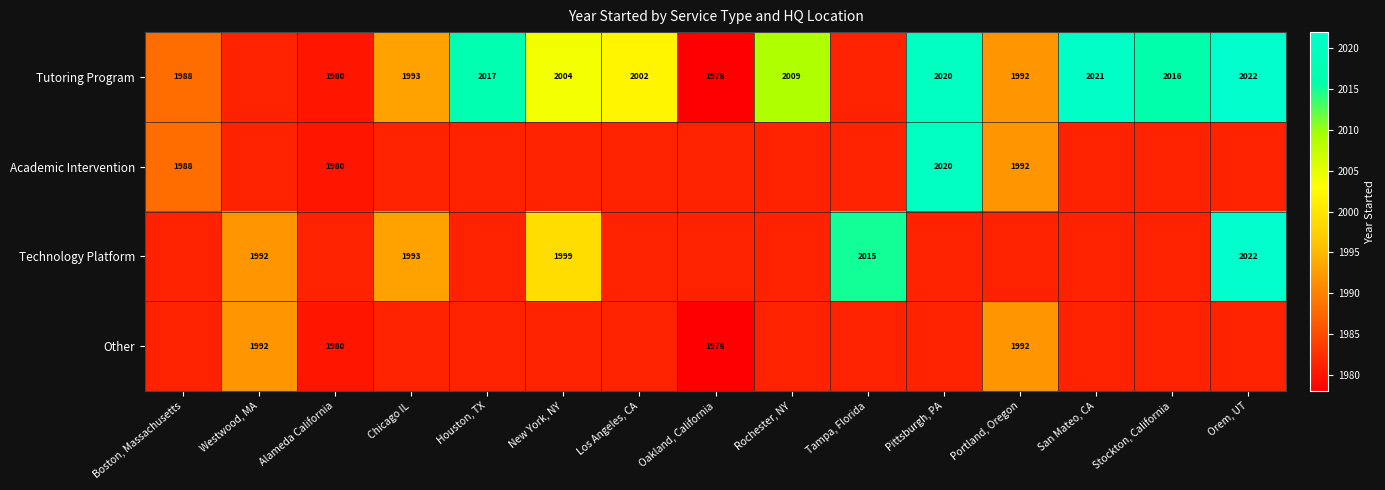

What is the difference between the Tutoring Program values at Chicago IL and Los Angeles, CA?

9